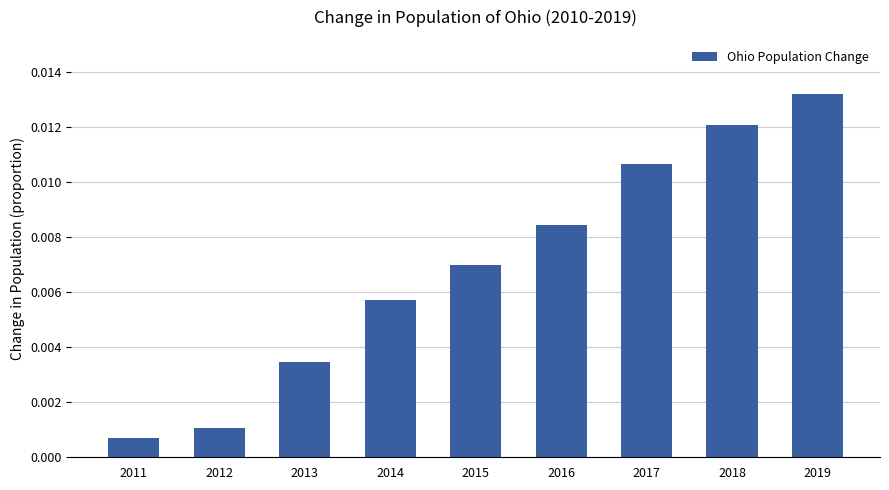

List the labels in order of value, largest first.

2019, 2018, 2017, 2016, 2015, 2014, 2013, 2012, 2011